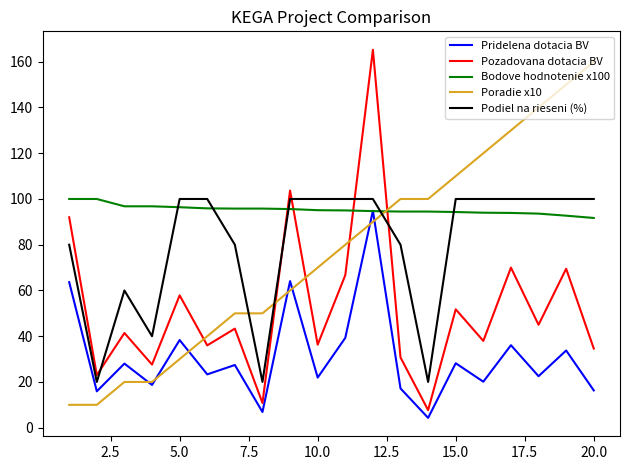

Which series has the widest spread of values?

Pozadovana dotacia BV